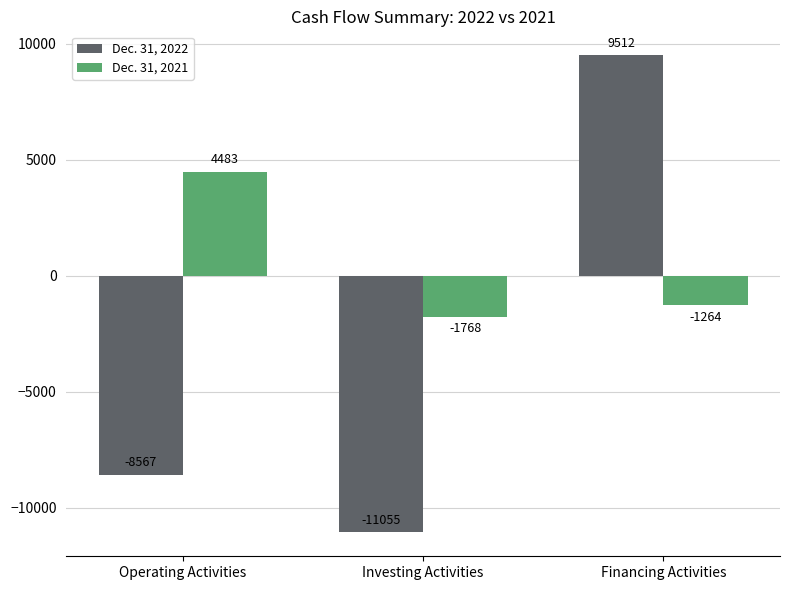

What is the maximum value shown in the chart?

9512